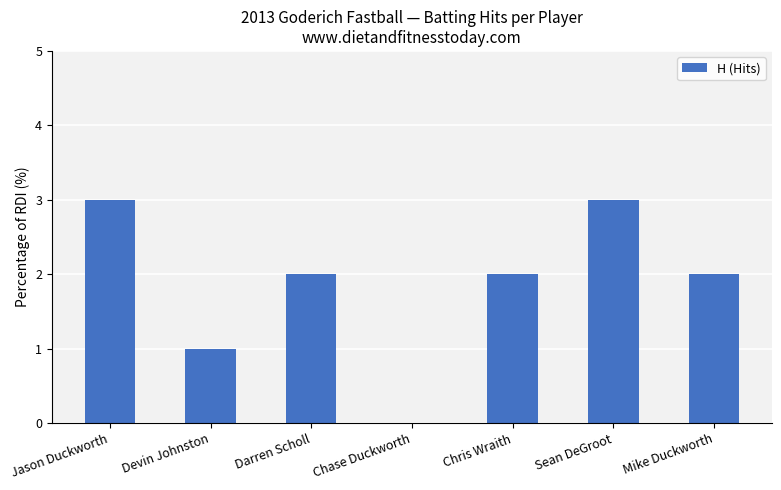

Does the chart contain stacked bars?

No